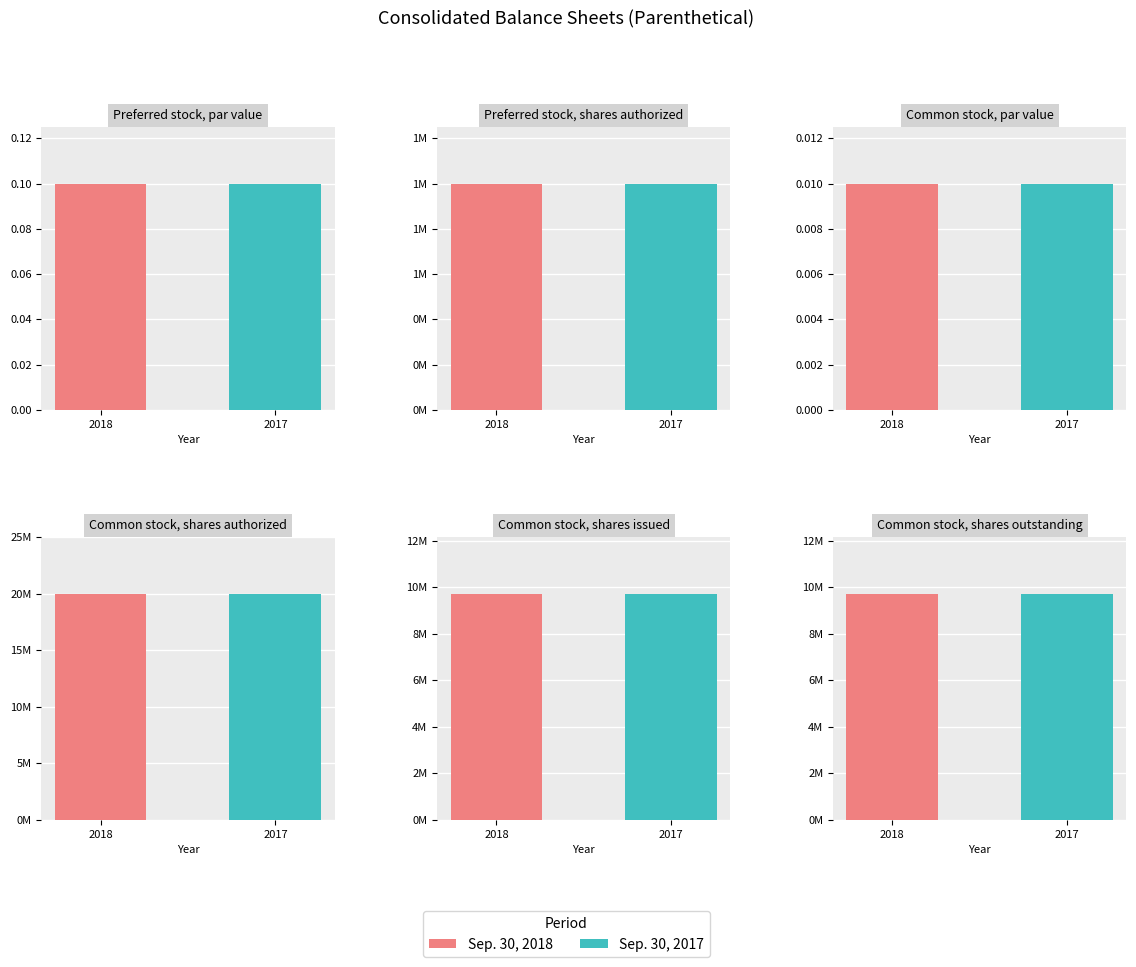

Reading left to right, extract all data points from this chart.

Sep. 30, 2018: Preferred stock, par value=0.1	Preferred stock, shares authorized=1000000.0	Common stock, par value=0.0	Common stock, shares authorized=20000000.0	Common stock, shares issued=9719000.0	Common stock, shares outstanding=9719000.0
Sep. 30, 2017: Preferred stock, par value=0.1	Preferred stock, shares authorized=1000000.0	Common stock, par value=0.0	Common stock, shares authorized=20000000.0	Common stock, shares issued=9719000.0	Common stock, shares outstanding=9719000.0